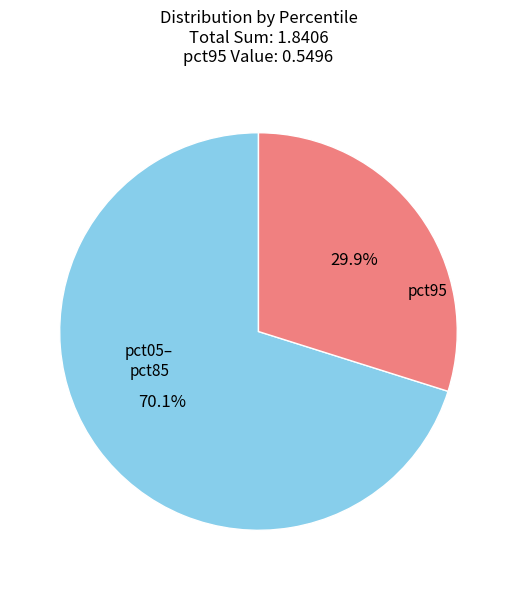

How many segments does this pie chart have?

2